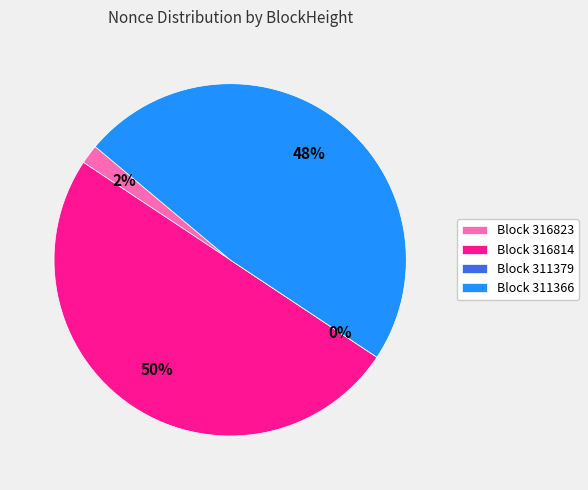

What is the change in value from 316814 to 311366?

-1